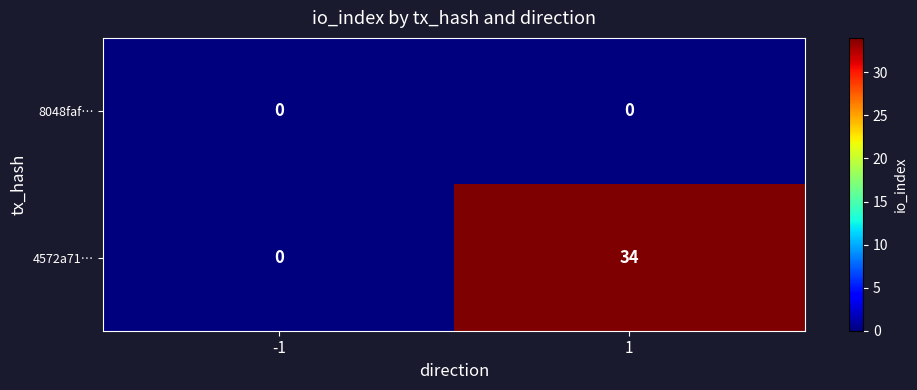

List the series in order of their peak value, highest first.

4572a71…, 8048faf…